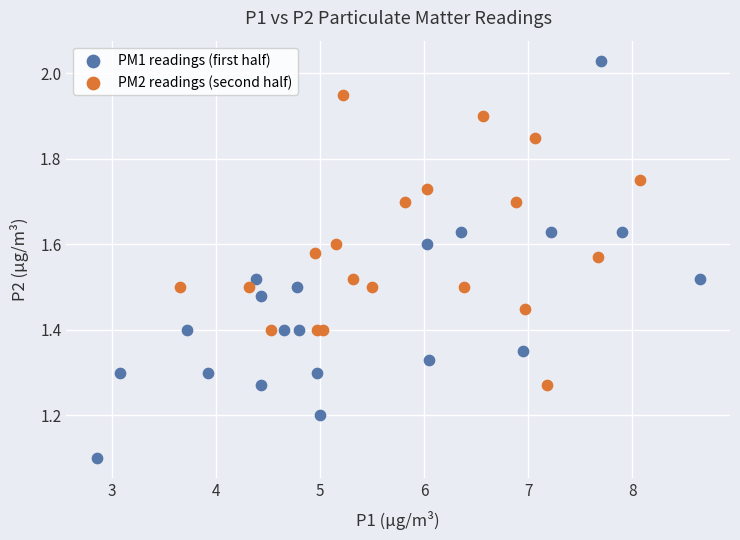

Which series reaches the minimum Y coordinate?

PM1 readings (first half)